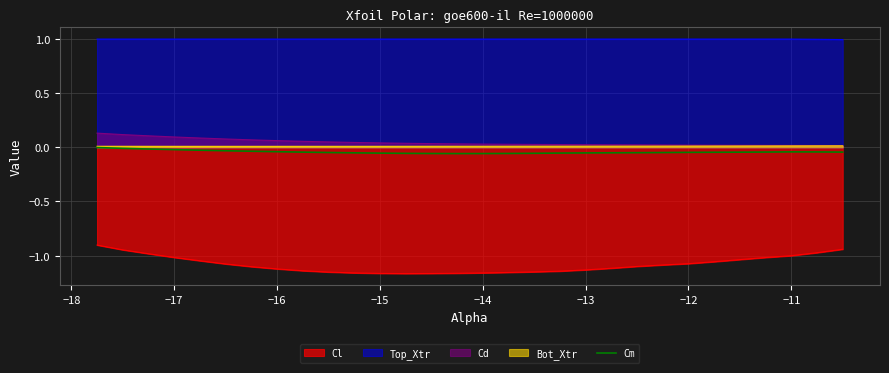

True or false: Bot_Xtr and Top_Xtr cross at least once.

False